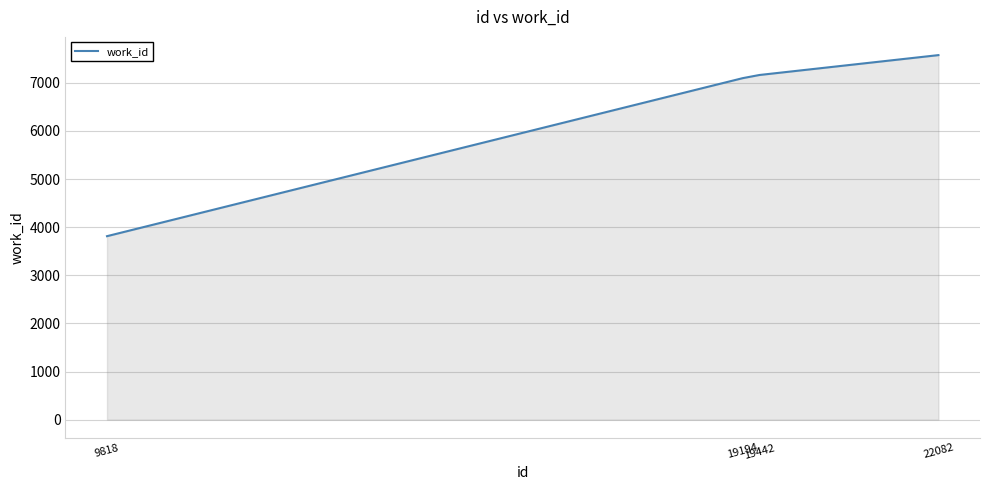

What is the ratio of the value at 22082 to the value at 19442?

1.1